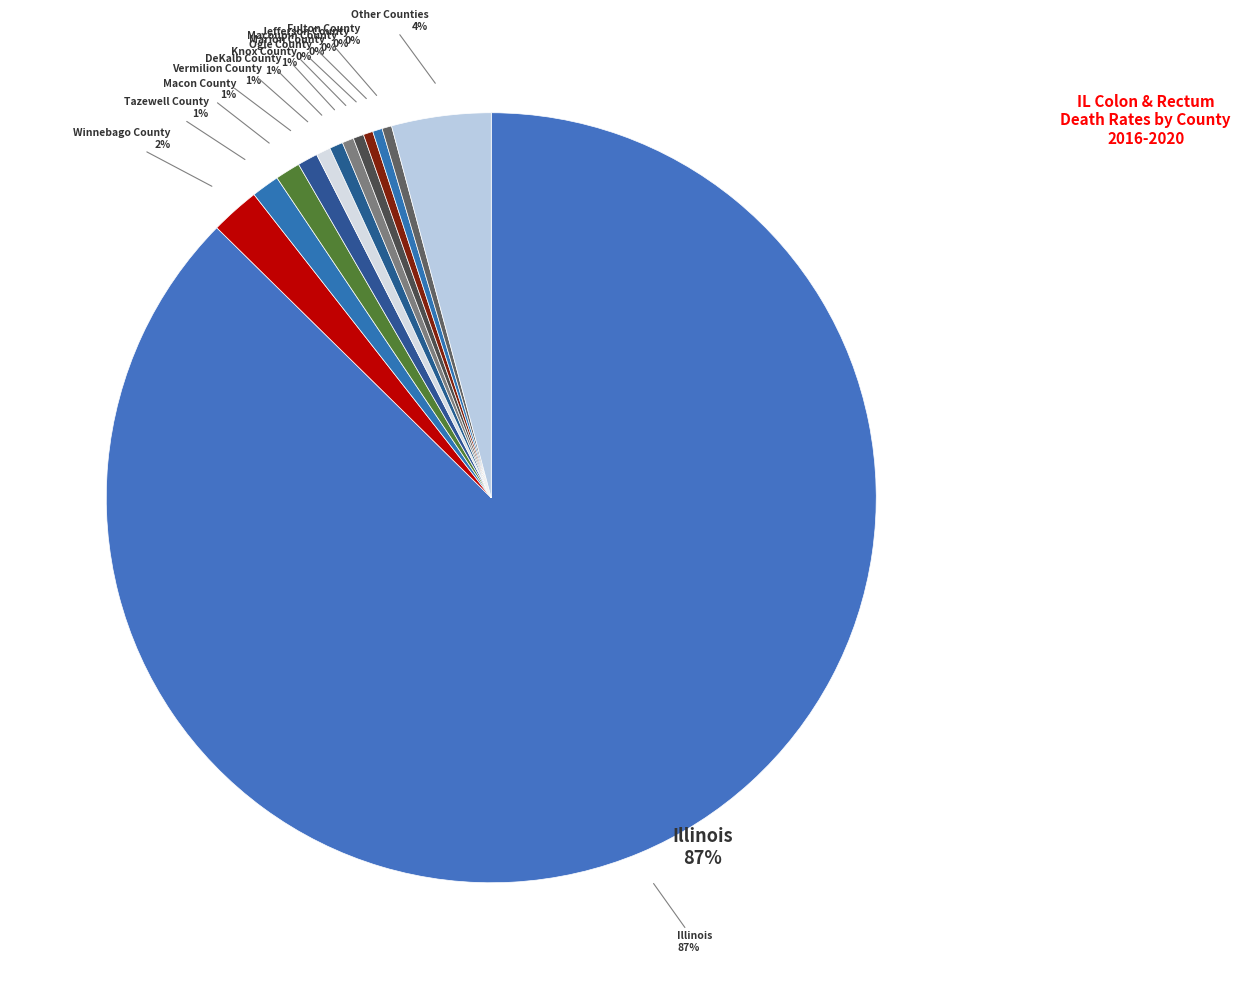

Count the number of slices in the pie.

13